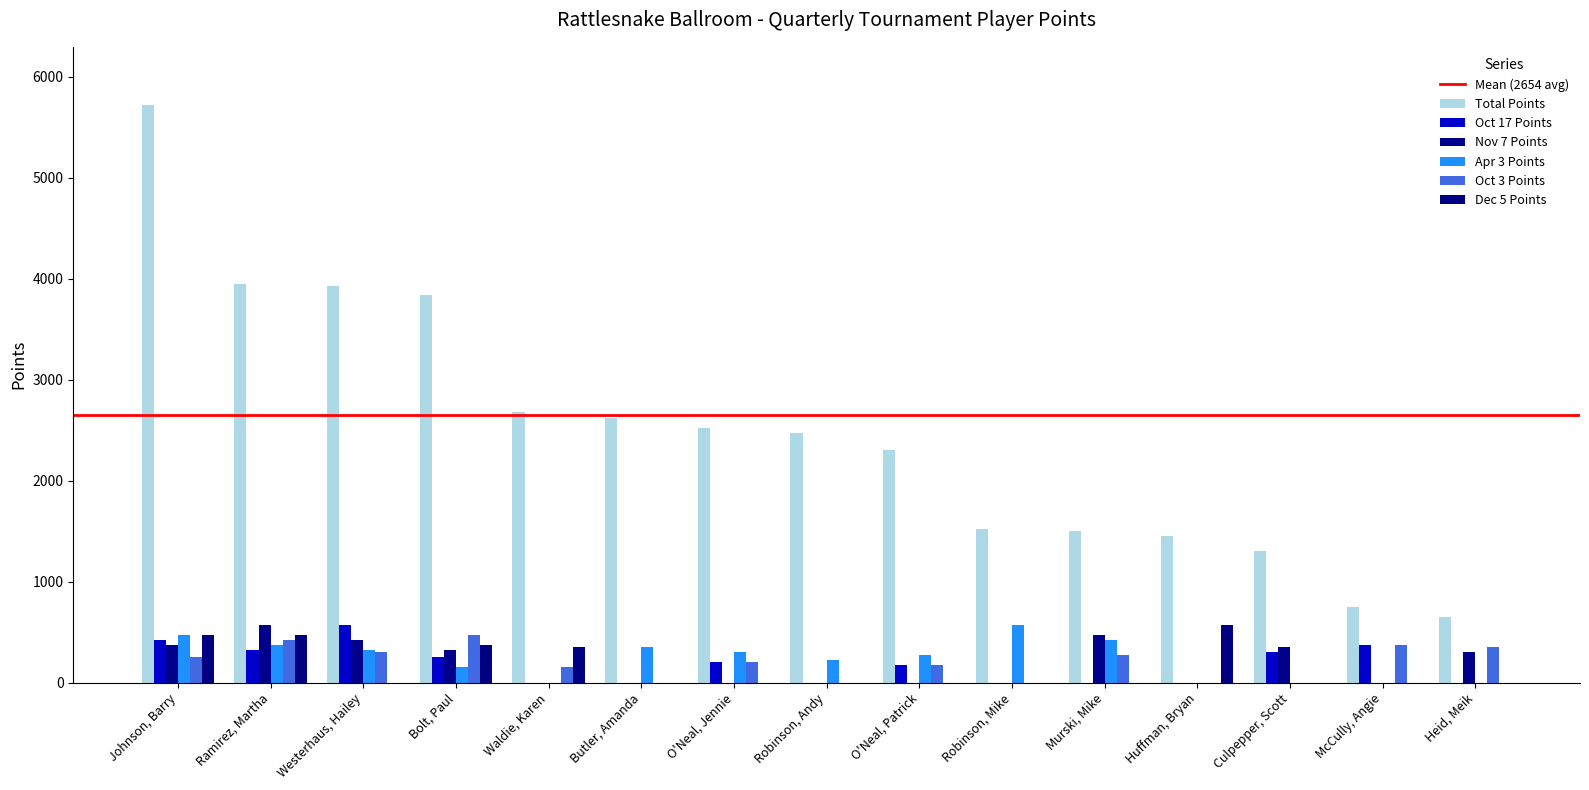

How many data points in Nov 7 Points are above 0?

7